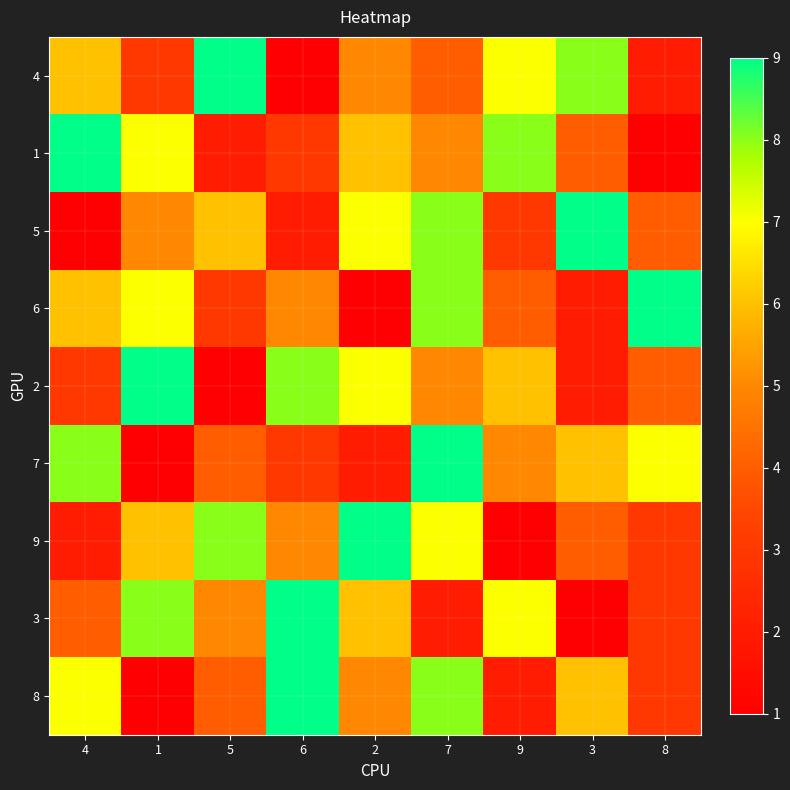

How many categories are shown in the chart?

9